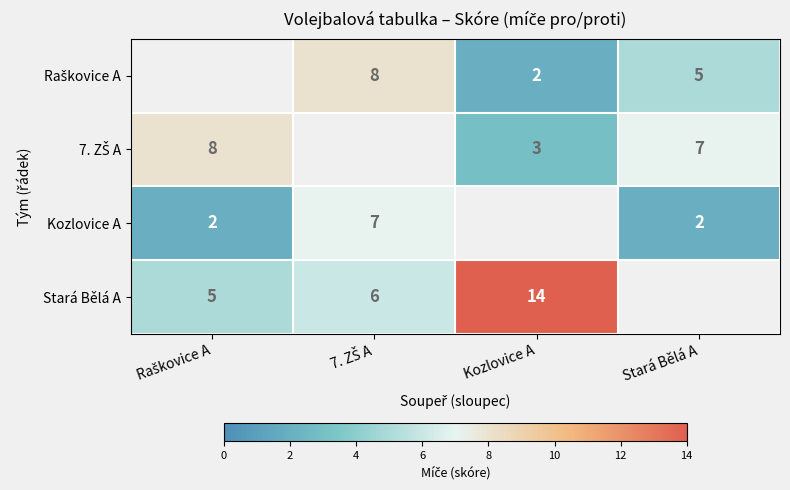

What is the difference between the Stará Bělá A values at Stará Bělá A and Kozlovice A?

14